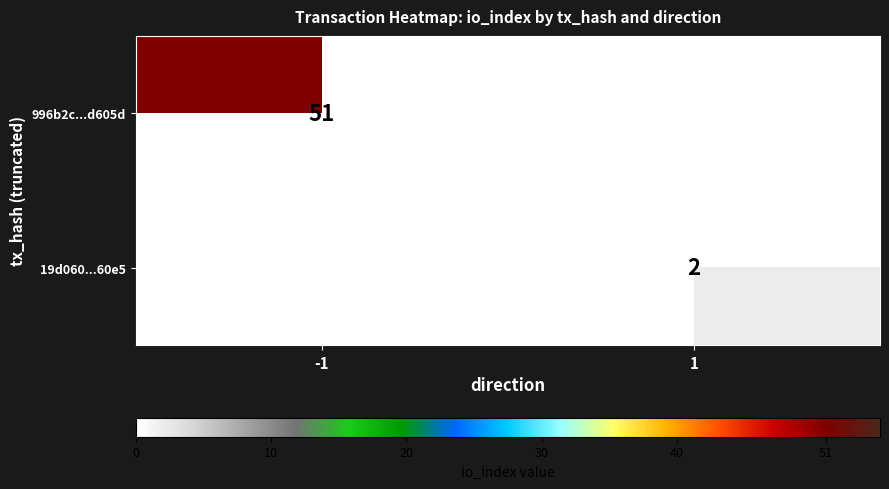

True or false: 996b2c...d605d has a value of 15 at -1.

False